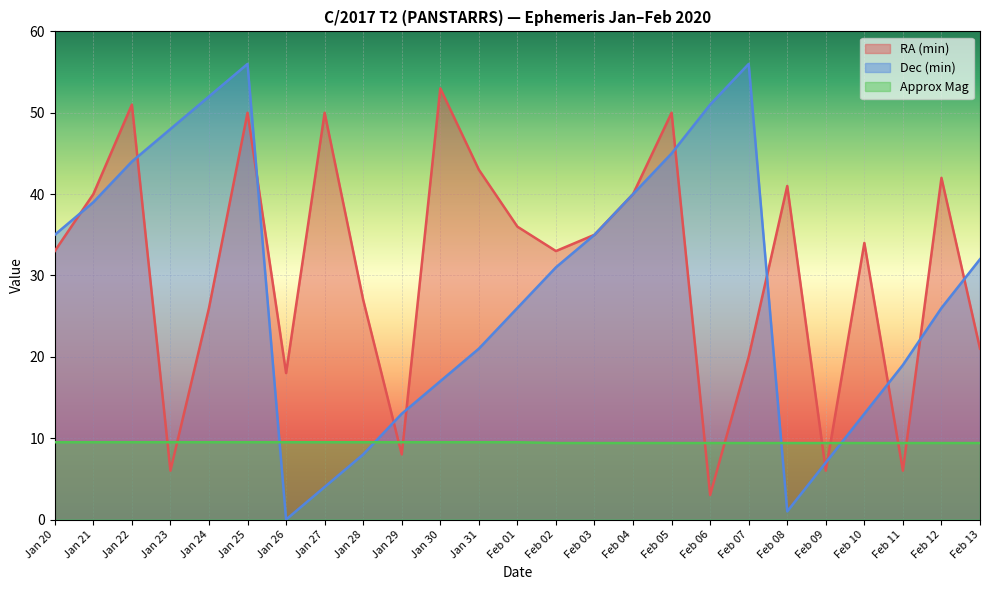

Reading left to right, what are all the values shown in this chart?

RA (min): 33.0	40.0	51.0	6.0	26.0	50.0	18.0	50.0	27.0	8.0	53.0	43.0	36.0	33.0	35.0	40.0	50.0	3.0	20.0	41.0	6.0	34.0	6.0	42.0	21.0
Dec (min): 35.0	39.0	44.0	48.0	52.0	56.0	0.0	4.0	8.0	13.0	17.0	21.0	26.0	31.0	35.0	40.0	45.0	51.0	56.0	1.0	7.0	13.0	19.0	26.0	32.0
Approx Mag: 9.5	9.5	9.5	9.5	9.5	9.5	9.5	9.5	9.5	9.5	9.5	9.5	9.5	9.4	9.4	9.4	9.4	9.4	9.4	9.4	9.4	9.4	9.4	9.4	9.4